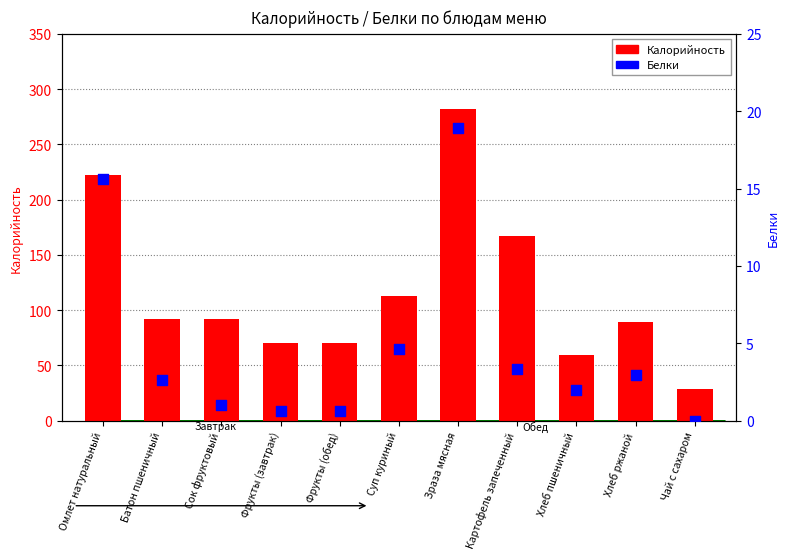

Which series has the largest total across all categories?

Калорийность